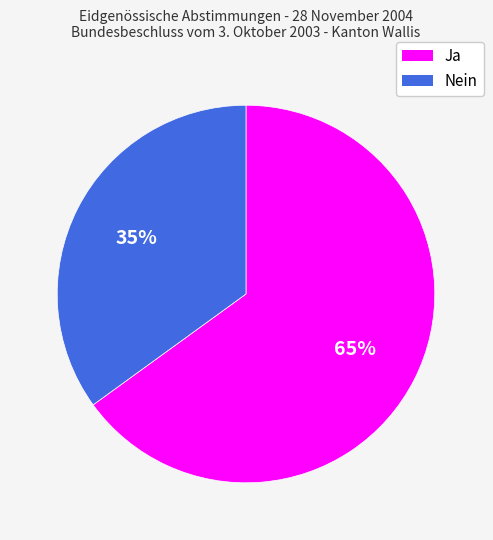

Does Nein account for over 50% of the chart?

No